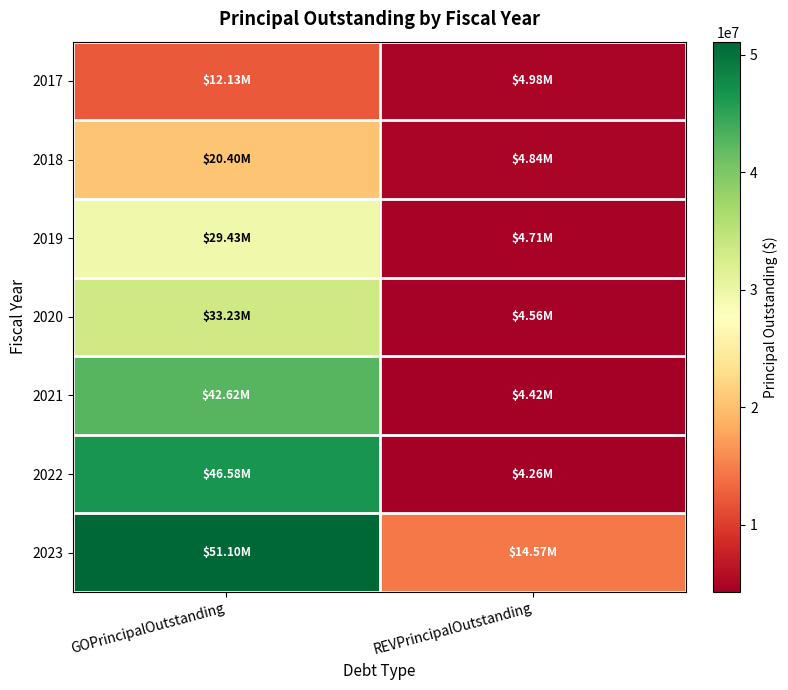

Which series changed the most between GOPrincipalOutstanding and REVPrincipalOutstanding?

2022